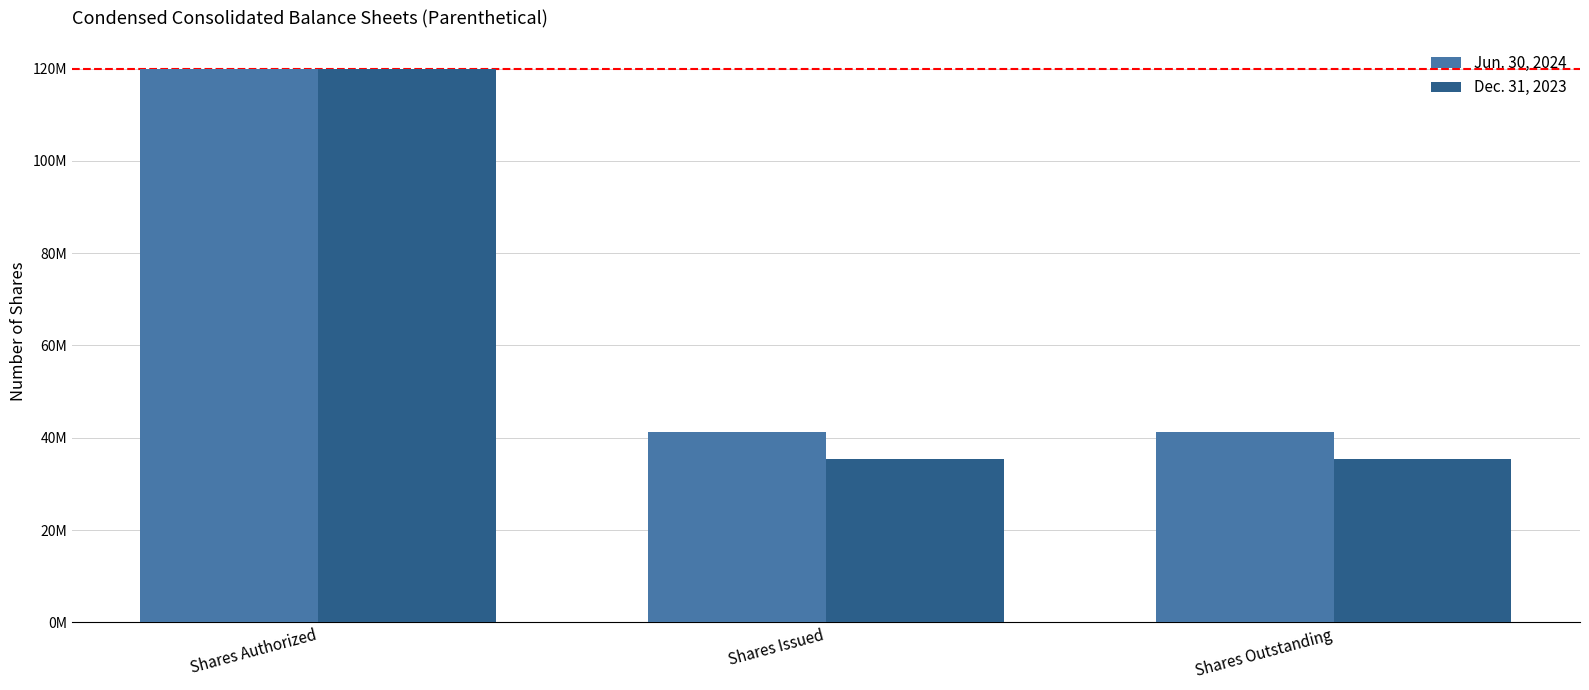

What is the label of the 1st bar from the right?

Shares Outstanding